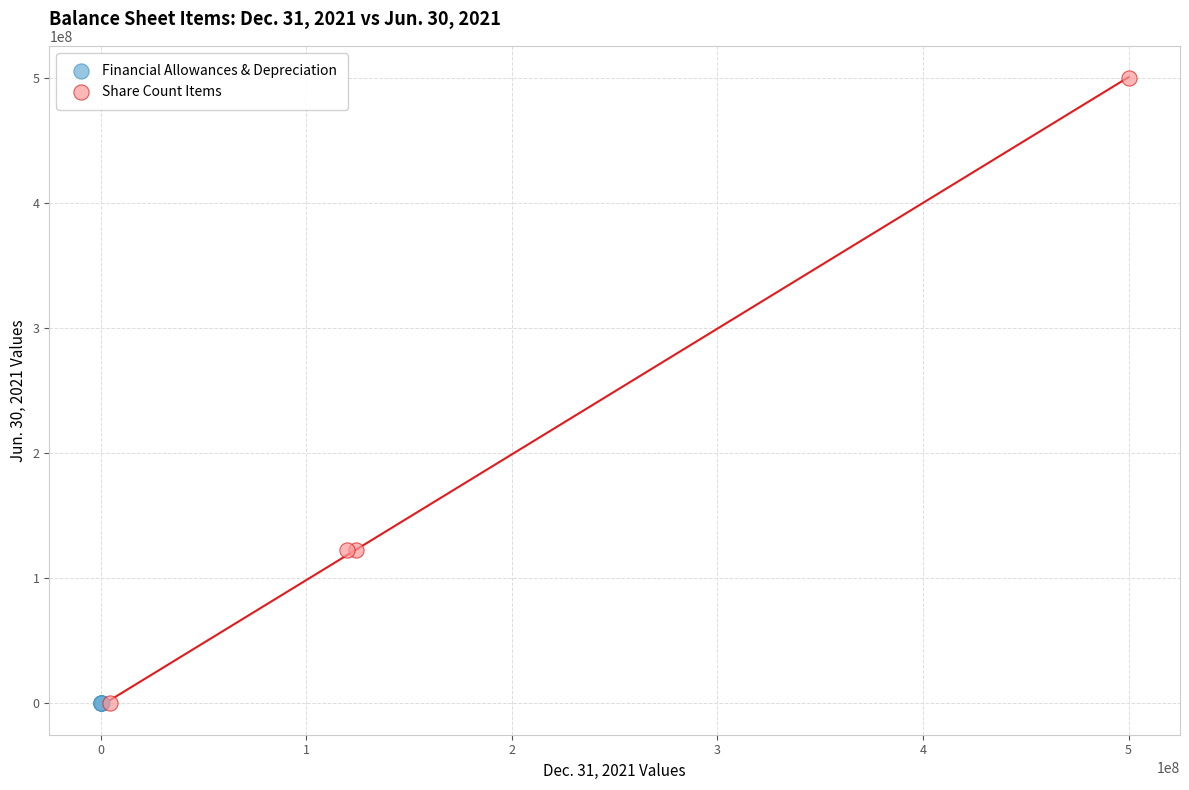

Which series reaches the maximum Y coordinate?

Share Count Items